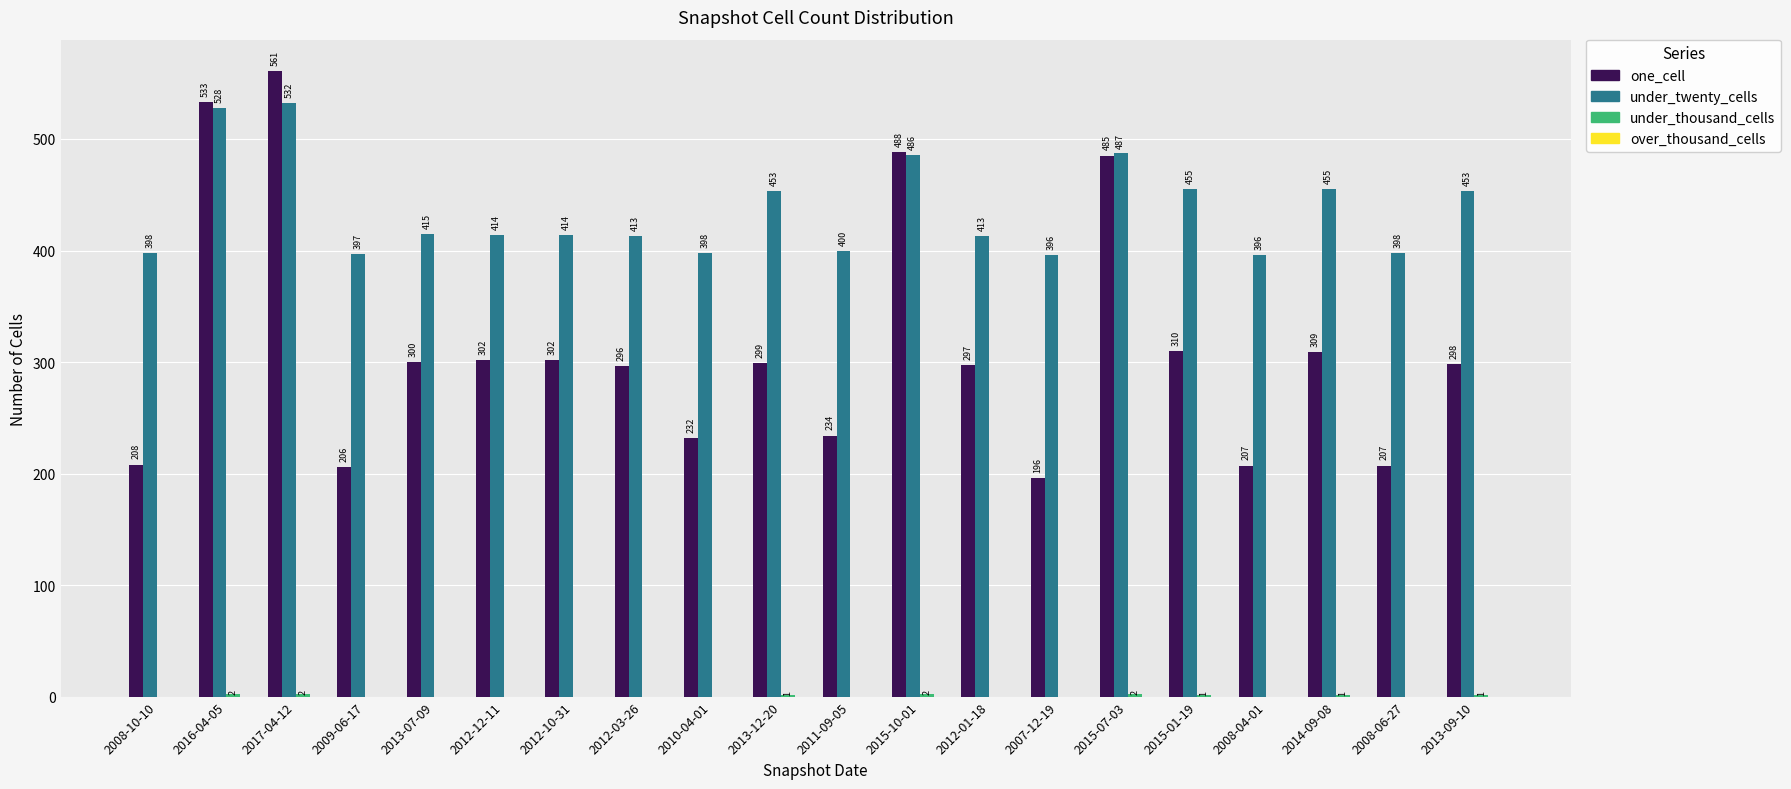

What is the sum of all one_cell values?

6270